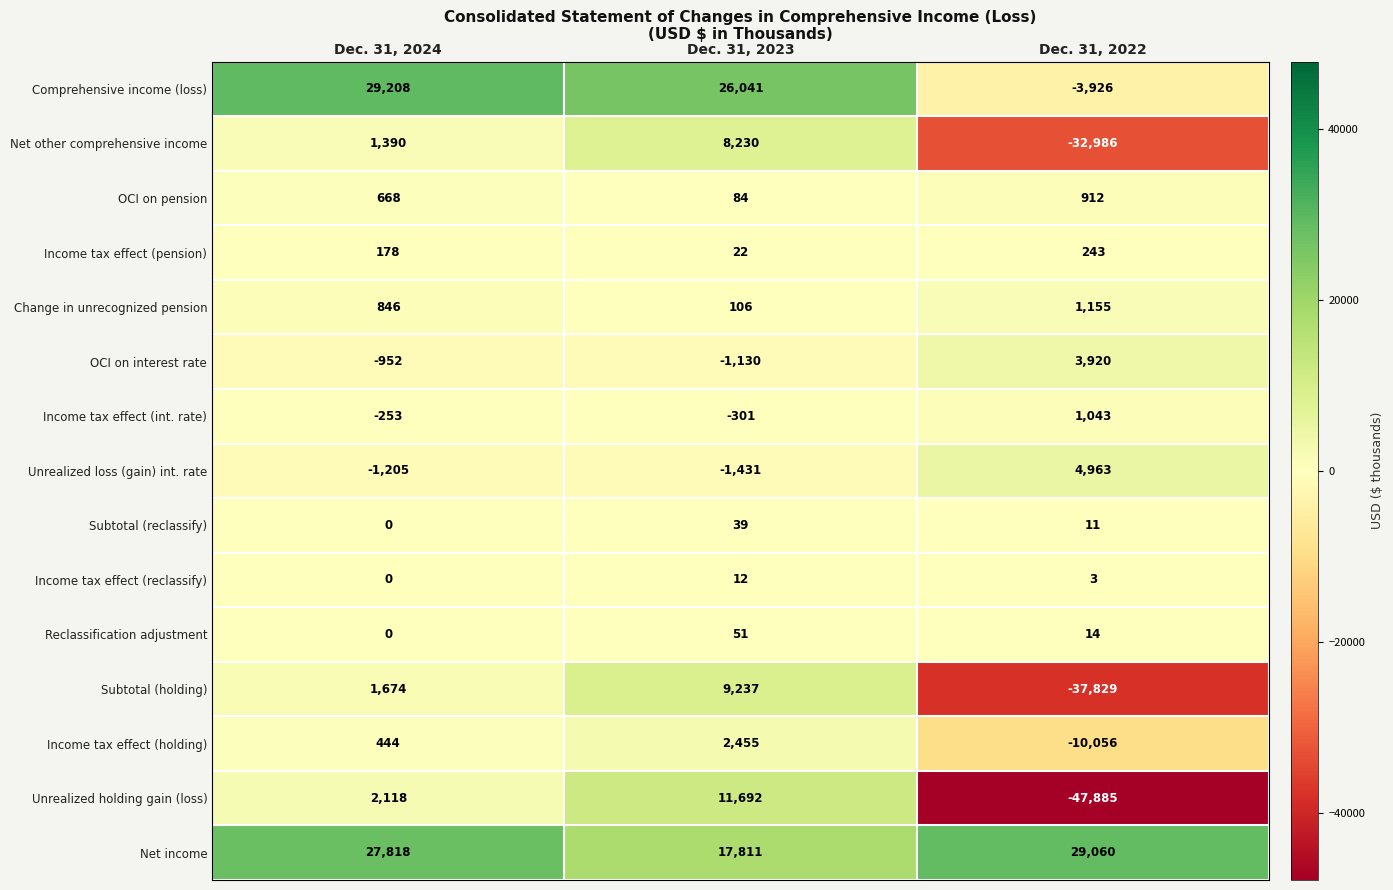

How many categories are shown in the chart?

3